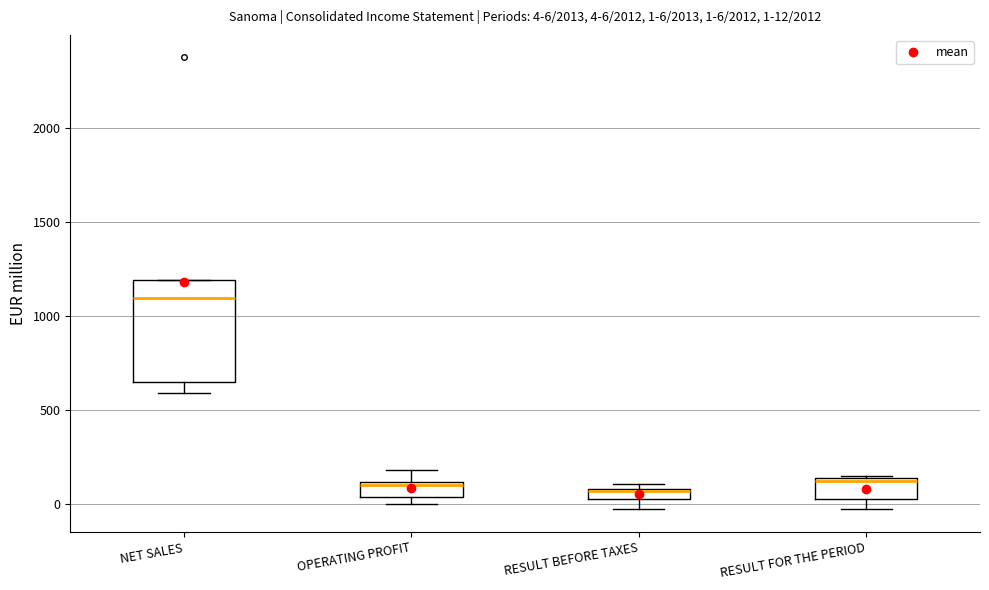

Comparing the boxes themselves (not the whiskers), which one is the tallest?

NET SALES